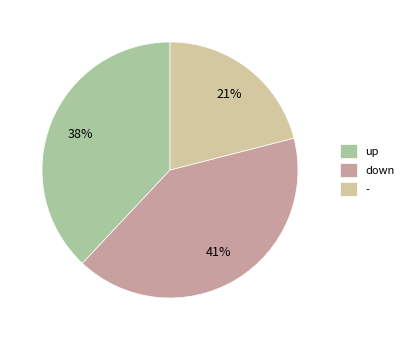

Is there a majority slice in this chart?

No